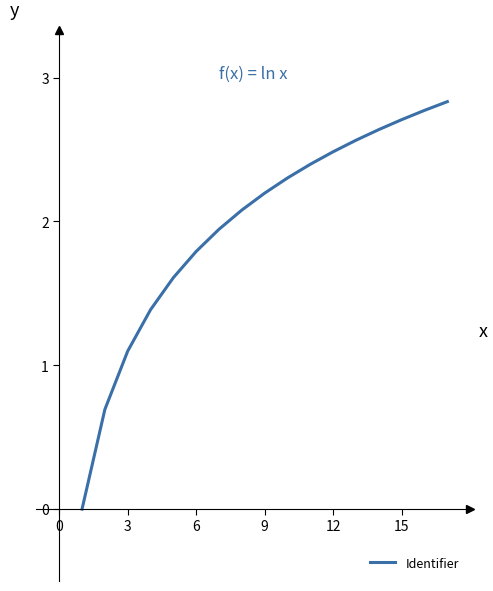

What is the maximum value shown in the chart?

2.8